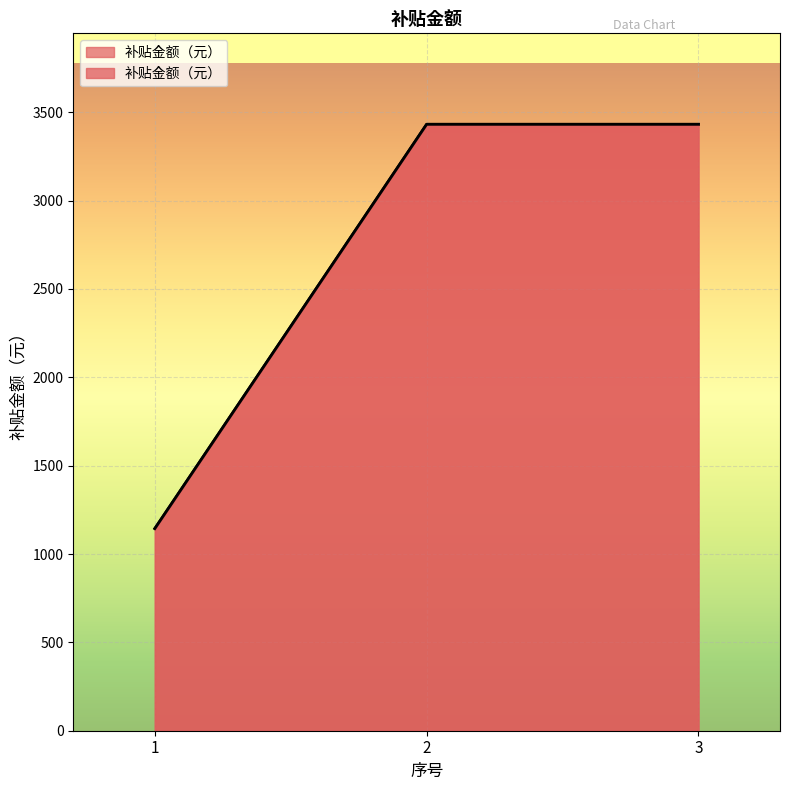

What is the difference between the values at 1 and 2?

2288